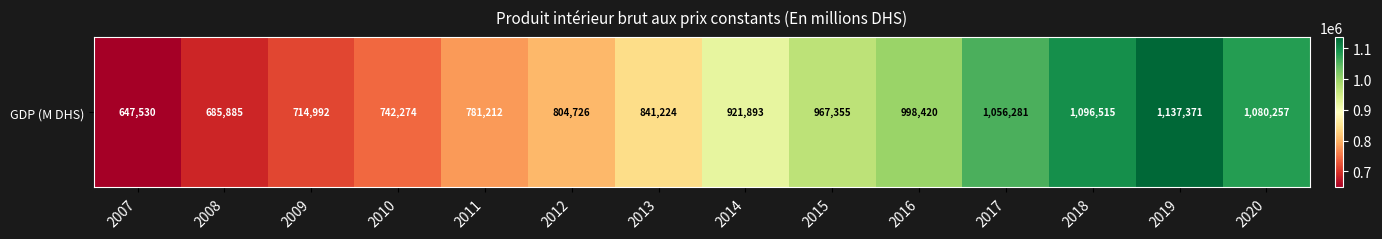

What is the change in value from 2012 to 2020?

+275531